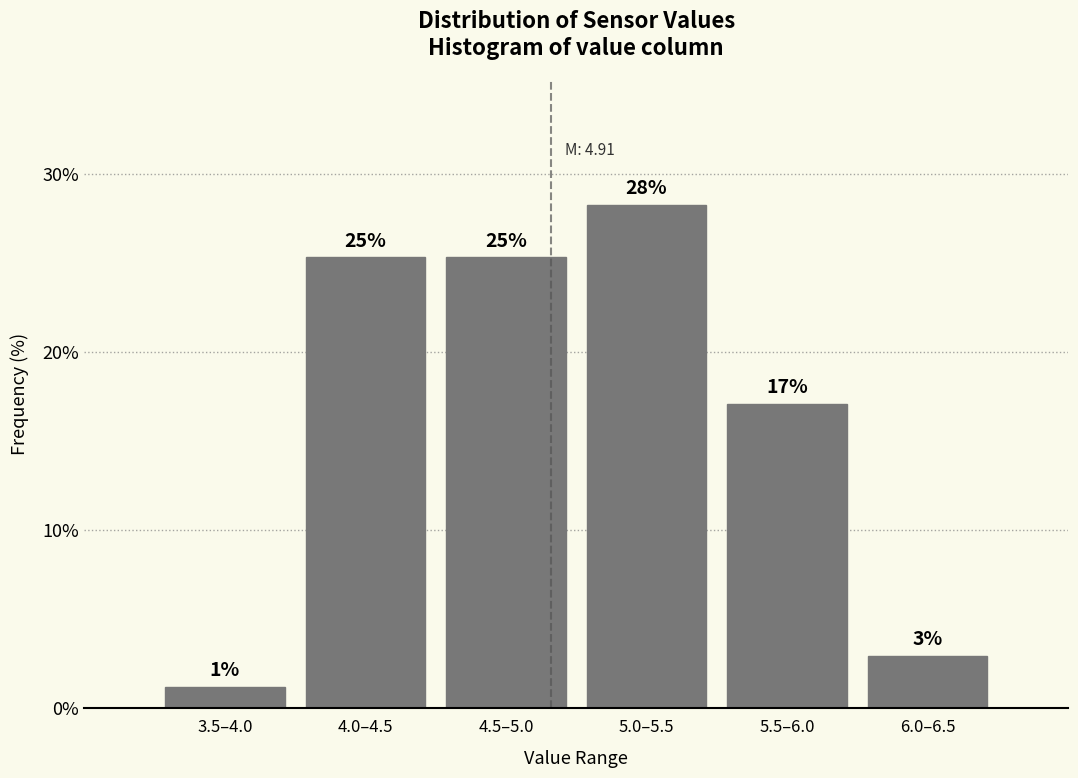

Does the chart contain any negative values?

No